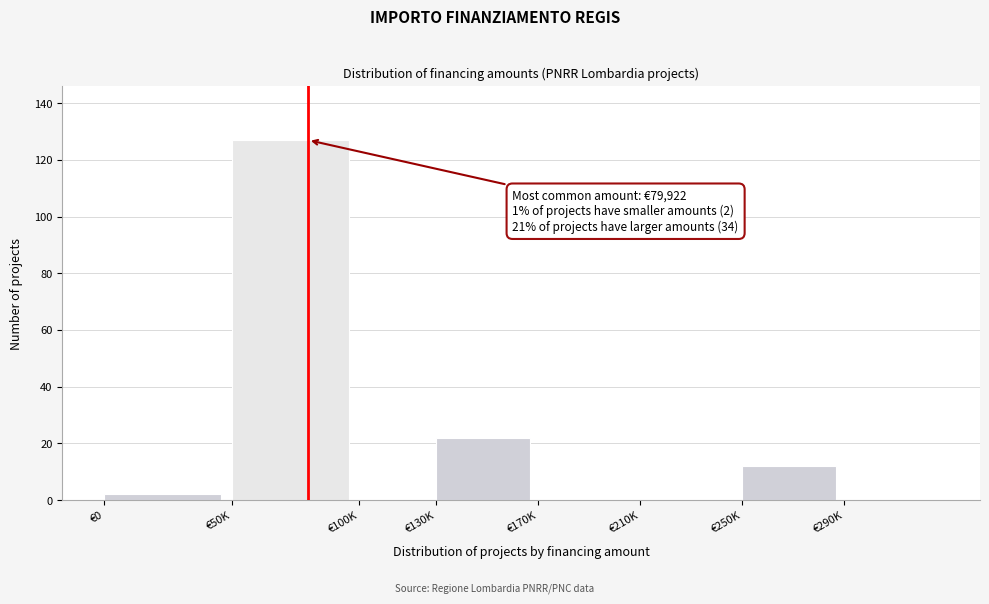

Reading left to right, extract all data points from this chart.

€0=2	€50K=127	€100K=0	€130K=22	€170K=0	€210K=0	€250K=12	€290K=0